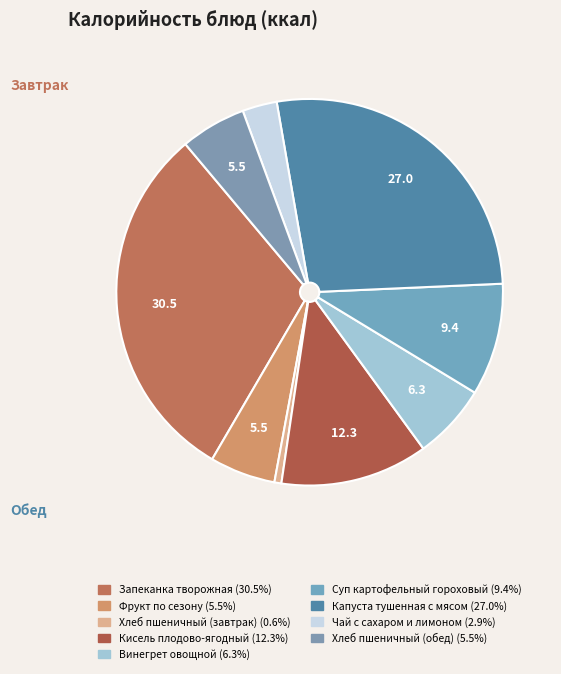

Is there a majority slice in this chart?

No